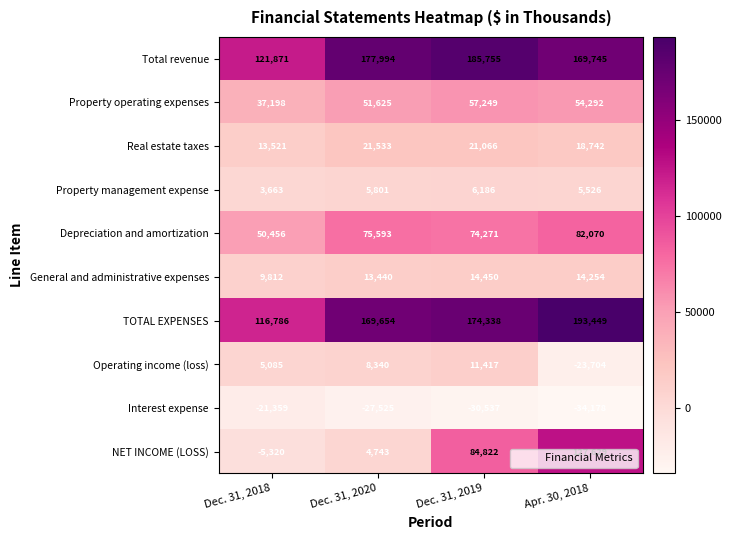

What is the difference between the highest and lowest values at Apr. 30, 2018?

227627